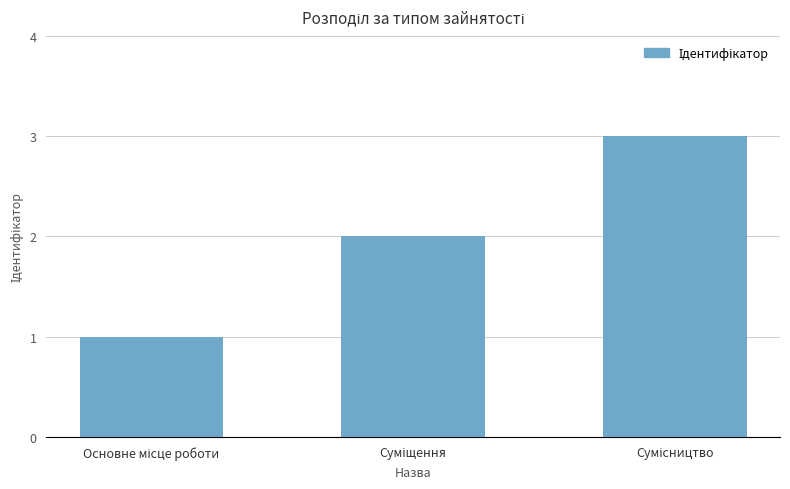

What is the maximum value shown in the chart?

3